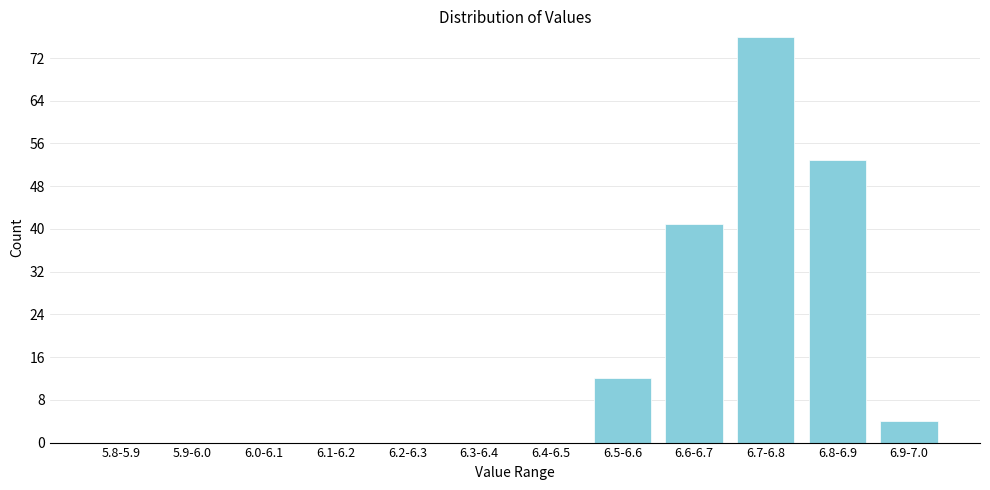

Reading left to right, list all the values displayed in this chart.

5.8-5.9=0	5.9-6.0=0	6.0-6.1=0	6.1-6.2=0	6.2-6.3=0	6.3-6.4=0	6.4-6.5=0	6.5-6.6=12	6.6-6.7=41	6.7-6.8=76	6.8-6.9=53	6.9-7.0=4